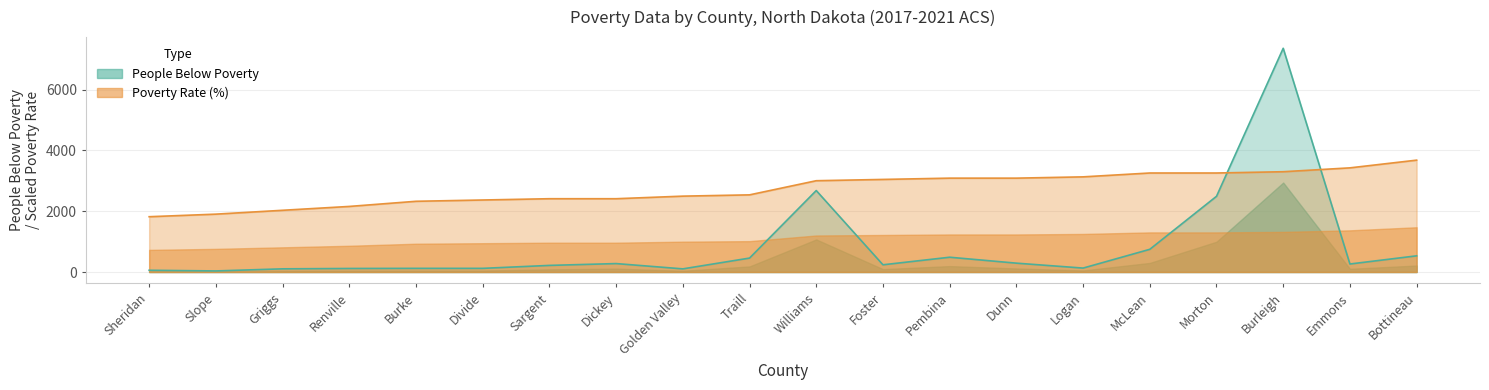

What value does the Poverty Rate (%) series have at Burke?

2325.8